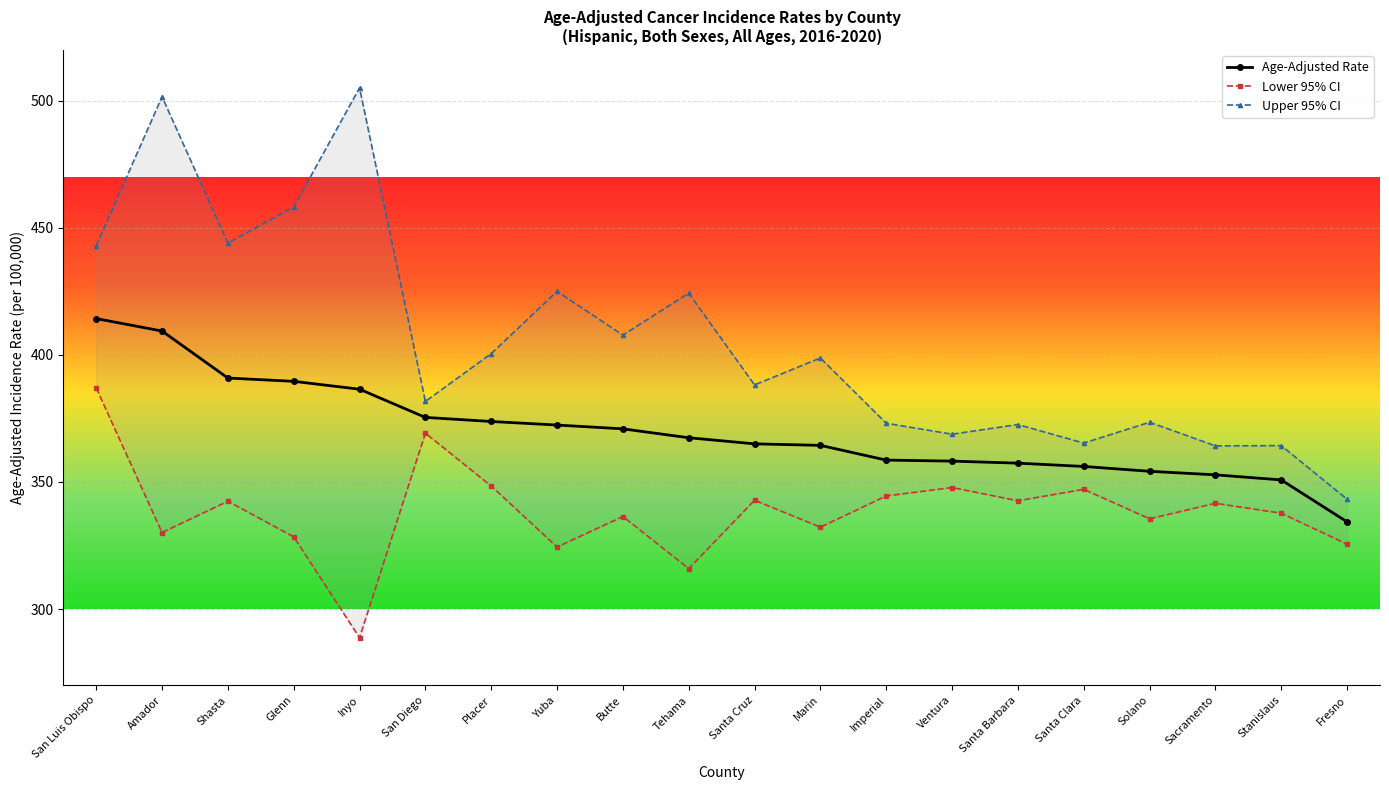

Rank the categories by Age-Adjusted Rate value from highest to lowest.

San Luis Obispo, Amador, Shasta, Glenn, Inyo, San Diego, Placer, Yuba, Butte, Tehama, Santa Cruz, Marin, Imperial, Ventura, Santa Barbara, Santa Clara, Solano, Sacramento, Stanislaus, Fresno